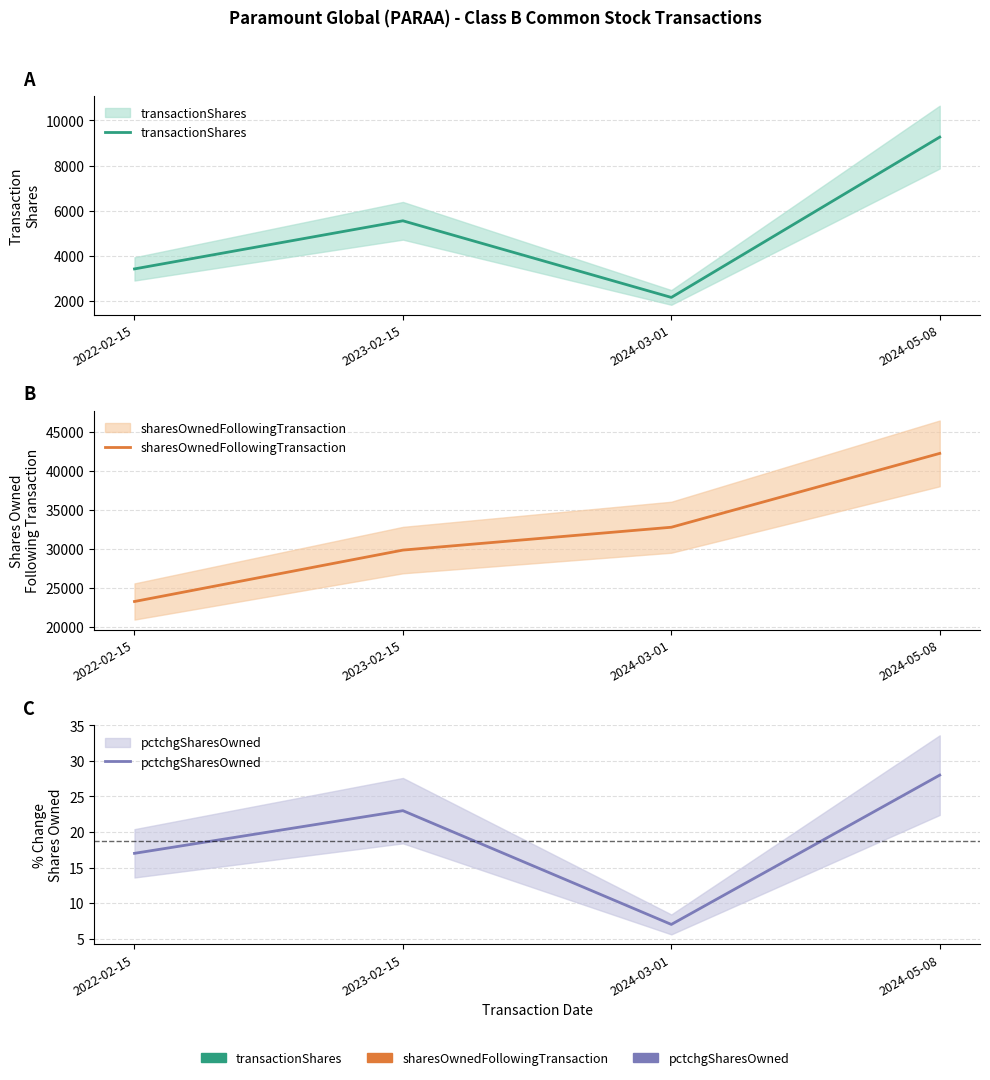

Is it true that pctchgSharesOwned equals 40 at 2024-05-08?

False